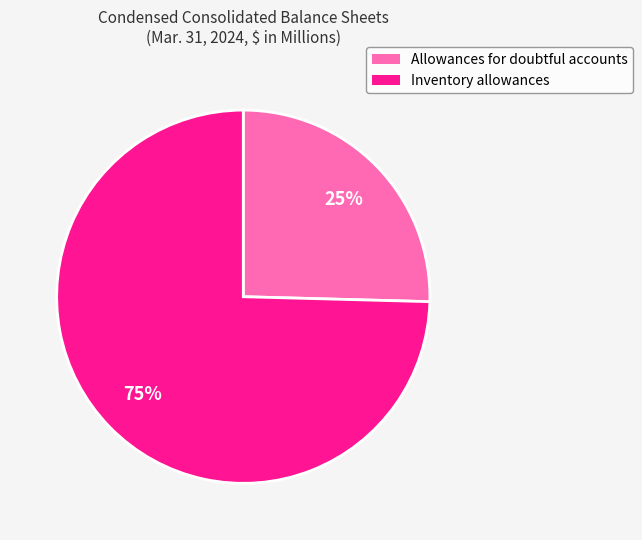

Does Inventory allowances account for over 50% of the chart?

Yes